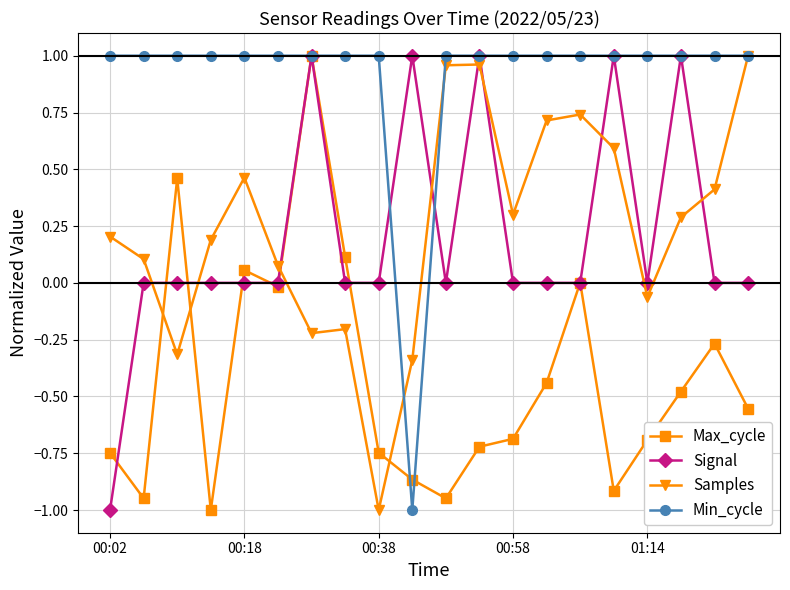

True or false: Samples has more than 2 interior local peaks.

True